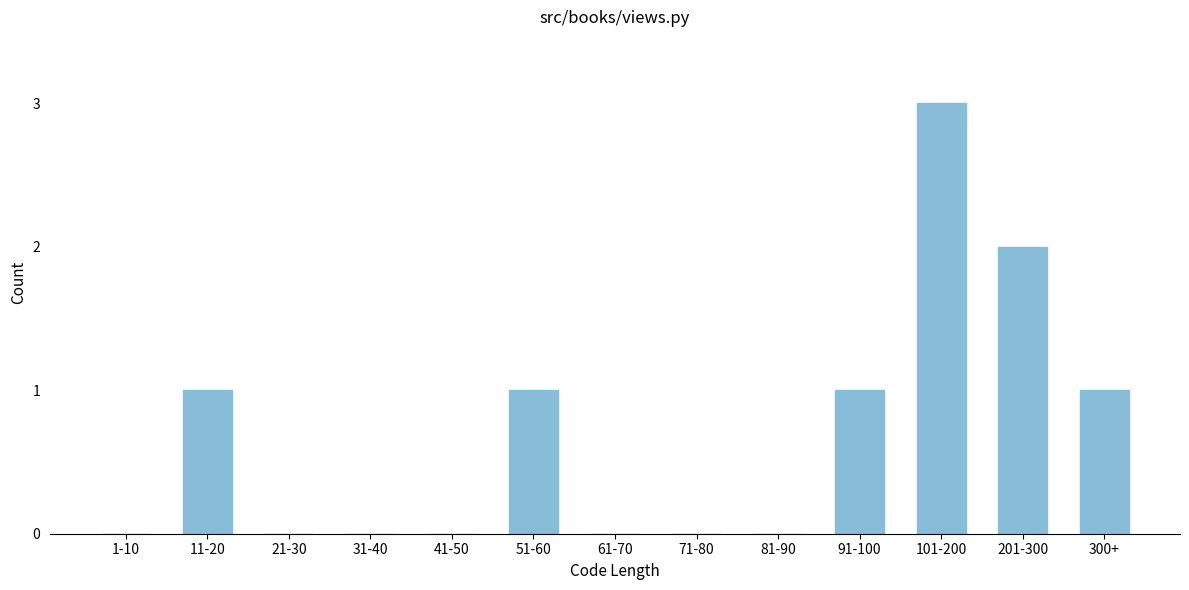

Reading left to right, extract all data points from this chart.

1-10=0	11-20=1	21-30=0	31-40=0	41-50=0	51-60=1	61-70=0	71-80=0	81-90=0	91-100=1	101-200=3	201-300=2	300+=1